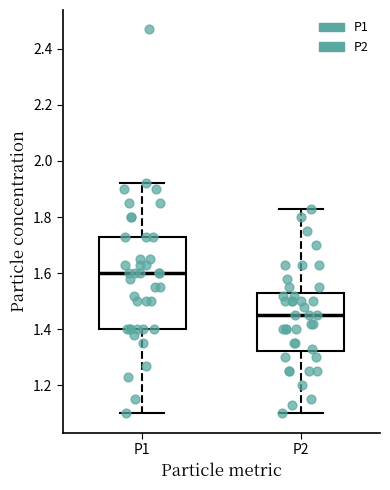

Comparing the boxes themselves (not the whiskers), which one is the tallest?

P1